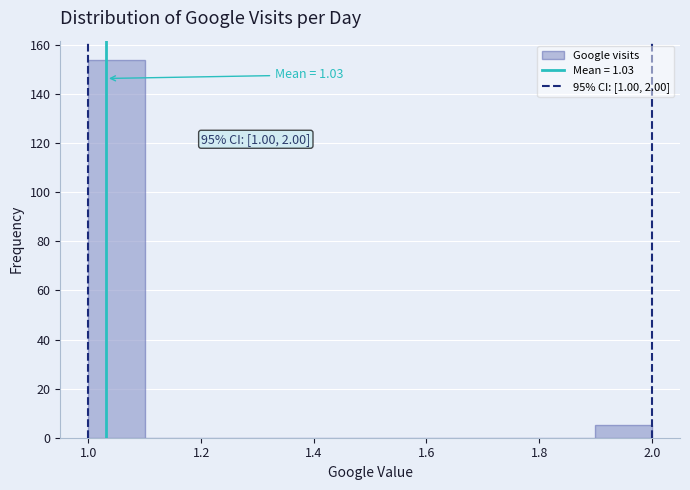

Which range on the x-axis has the tallest bar?

1.0 to 1.1